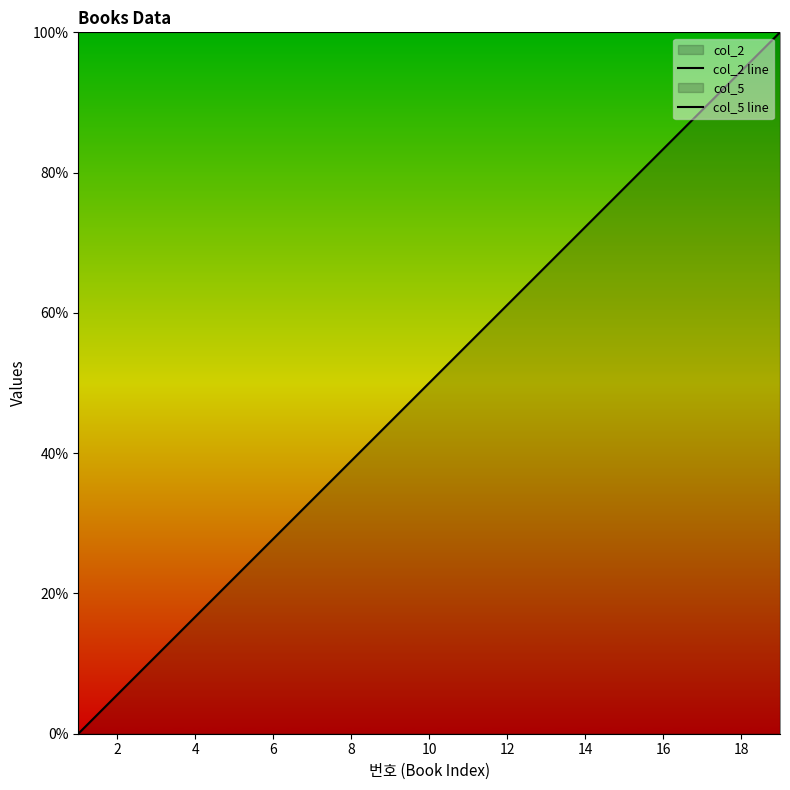

List the series in order of their overall mean, lowest first.

col_5 line, col_2 line